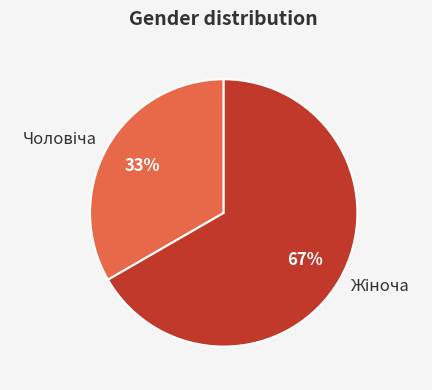

To the nearest percent, what is the average slice percentage?

50%